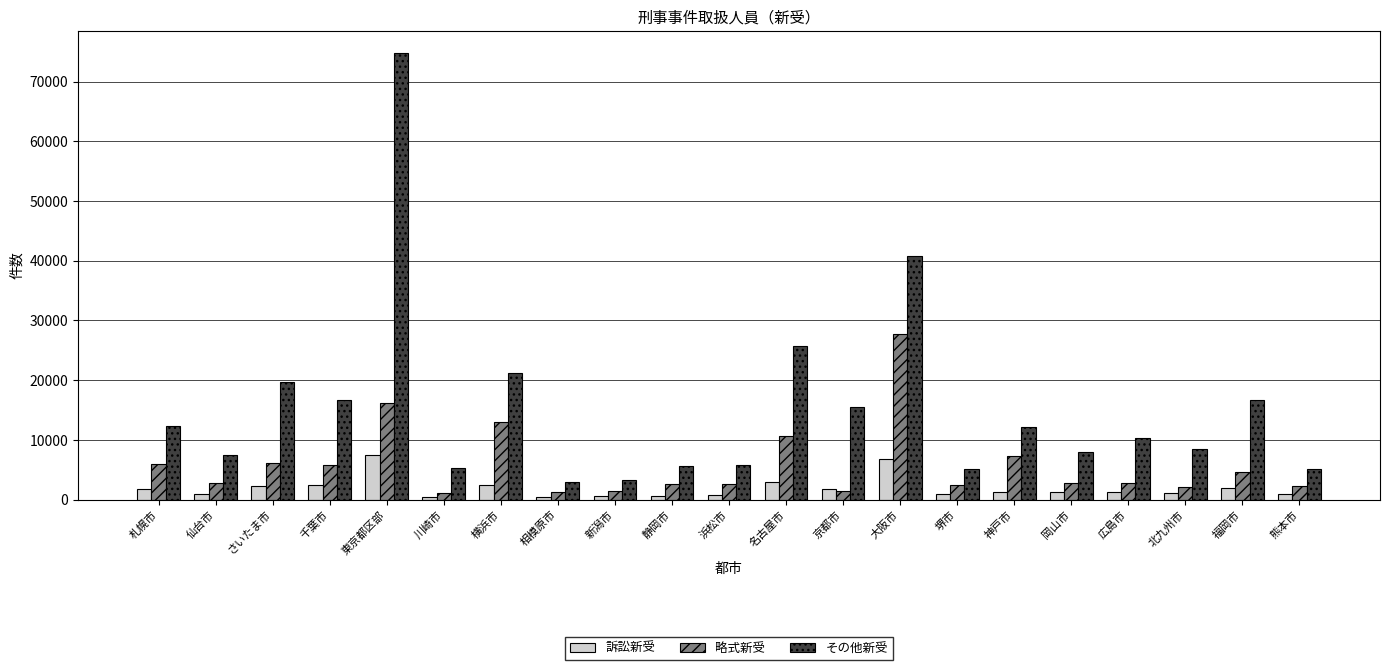

What are all the series names shown in the legend?

訴訟新受, 略式新受, その他新受